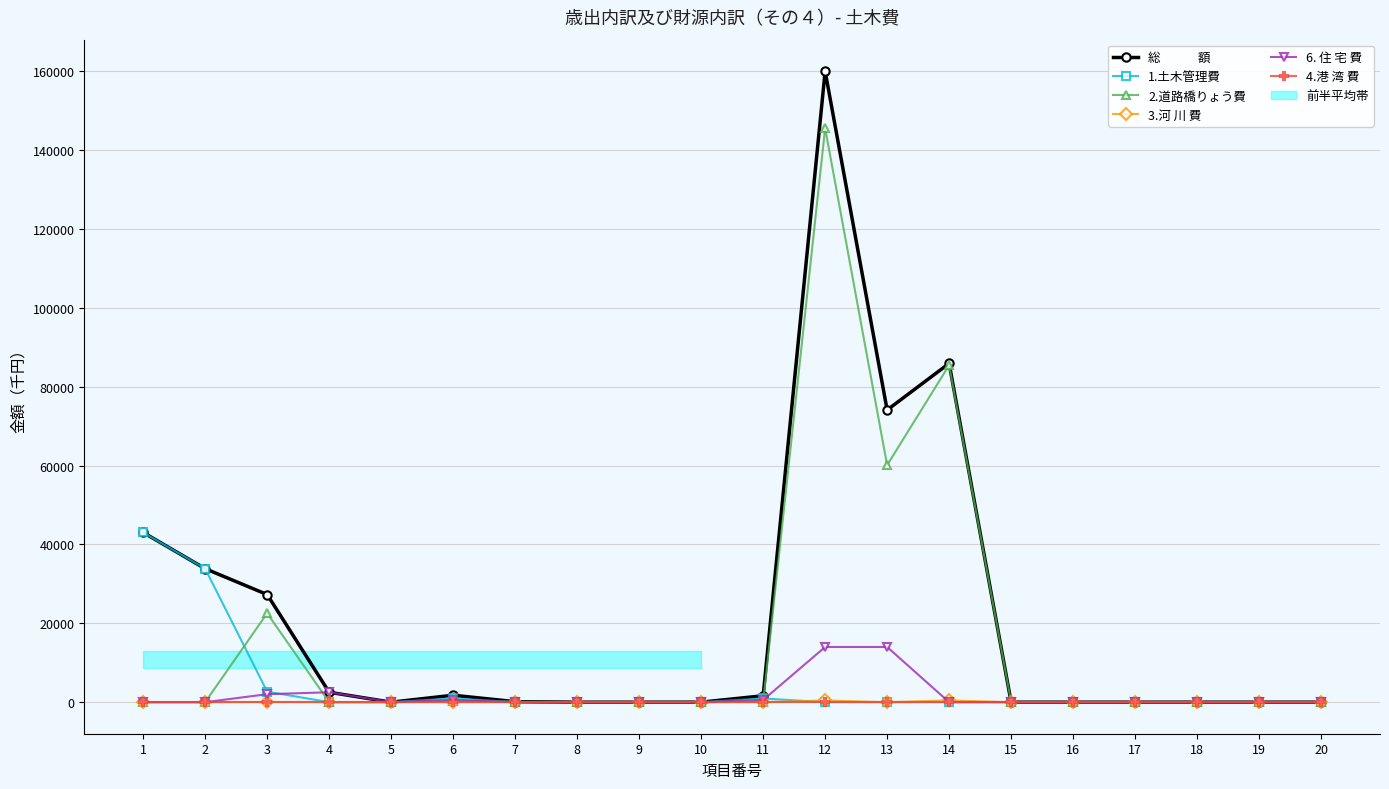

True or false: 2.道路橋りょう費 and 総　　　額 cross at least once.

False